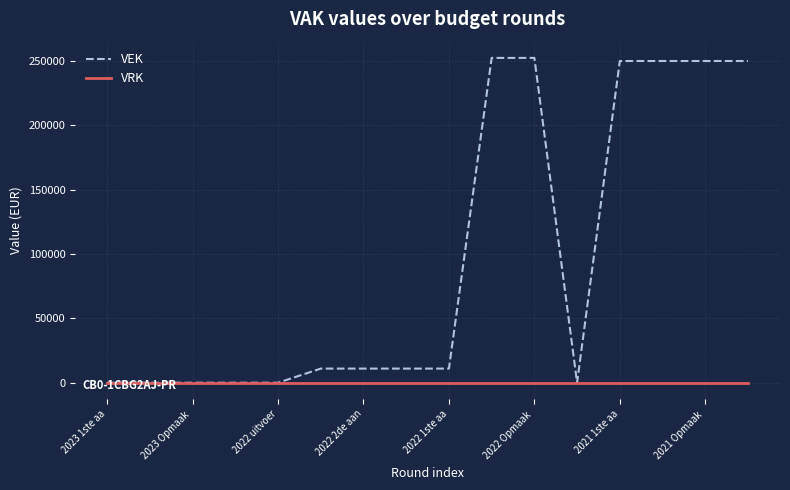

Which series has the largest total across all categories?

VEK